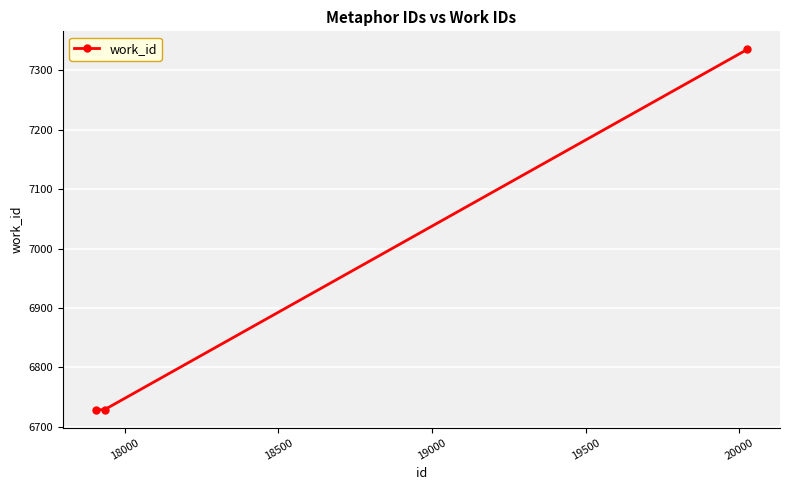

Reading left to right, what are all the values shown in this chart?

6729	6729	7335